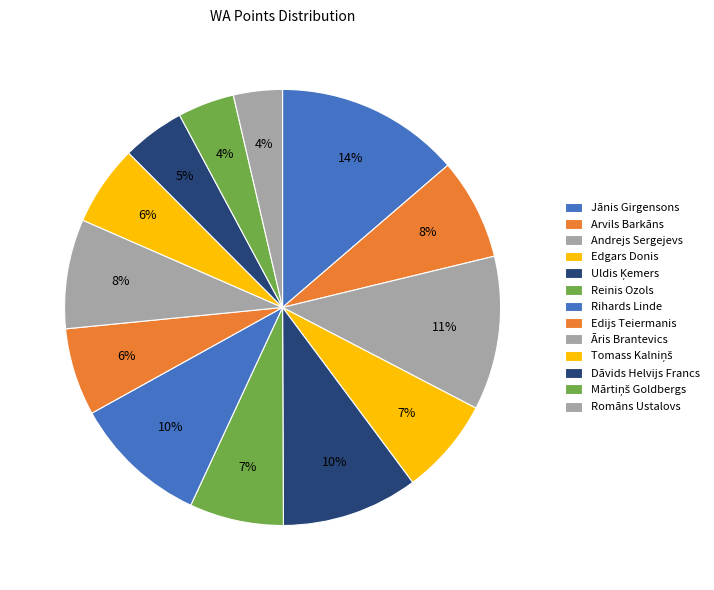

What percentage do Āris Brantevics and Romāns Ustalovs together represent?

11.7%